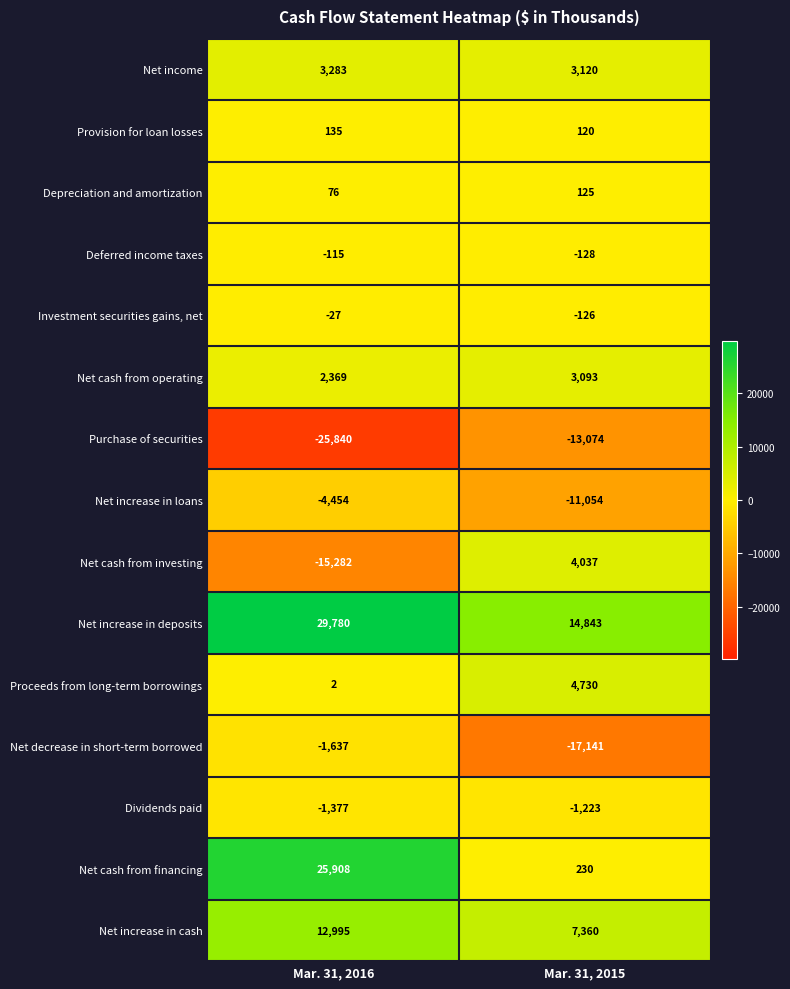

Reading left to right, extract all data points from this chart.

Net income: Mar. 31, 2016=3283	Mar. 31, 2015=3120
Provision for loan losses: Mar. 31, 2016=135	Mar. 31, 2015=120
Depreciation and amortization: Mar. 31, 2016=76	Mar. 31, 2015=125
Deferred income taxes: Mar. 31, 2016=-115	Mar. 31, 2015=-128
Investment securities gains, net: Mar. 31, 2016=-27	Mar. 31, 2015=-126
Net cash from operating: Mar. 31, 2016=2369	Mar. 31, 2015=3093
Purchase of securities: Mar. 31, 2016=-25840	Mar. 31, 2015=-13074
Net increase in loans: Mar. 31, 2016=-4454	Mar. 31, 2015=-11054
Net cash from investing: Mar. 31, 2016=-15282	Mar. 31, 2015=4037
Net increase in deposits: Mar. 31, 2016=29780	Mar. 31, 2015=14843
Proceeds from long-term borrowings: Mar. 31, 2016=2	Mar. 31, 2015=4730
Net decrease in short-term borrowed: Mar. 31, 2016=-1637	Mar. 31, 2015=-17141
Dividends paid: Mar. 31, 2016=-1377	Mar. 31, 2015=-1223
Net cash from financing: Mar. 31, 2016=25908	Mar. 31, 2015=230
Net increase in cash: Mar. 31, 2016=12995	Mar. 31, 2015=7360